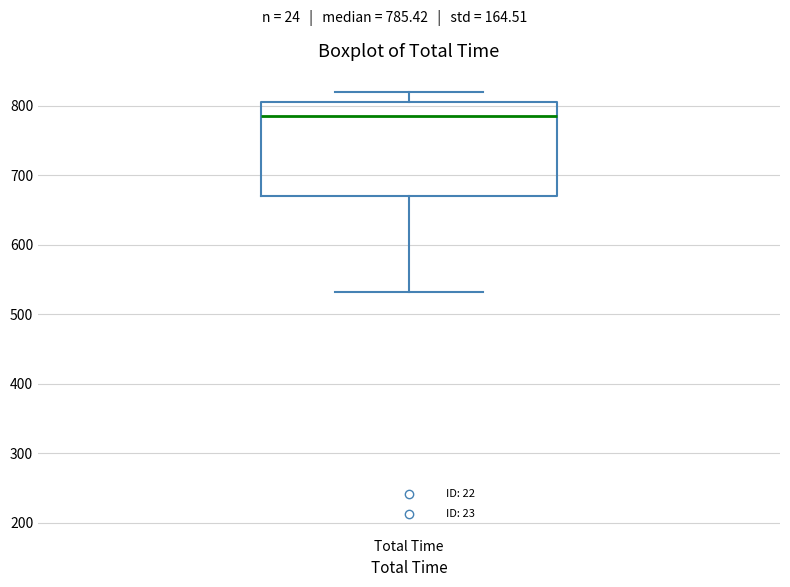

Read this box plot against the y-axis: the position of the median line, the range covered by the box, and the ends of both whiskers. The values are not printed on the chart, so give them approximately, as read against the axis.

median 790, box 670 to 810, whiskers 530 to 820